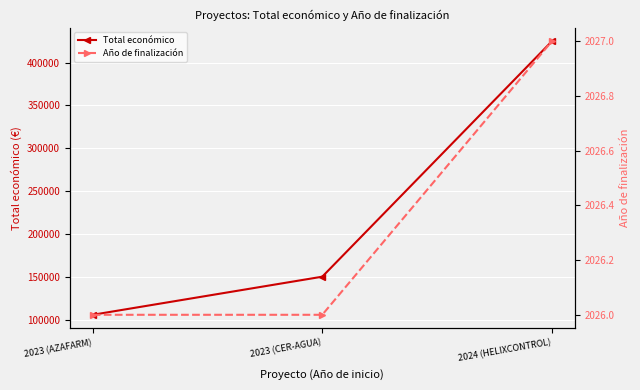

What is the value of the Total económico point at the 2nd from the left?

150000